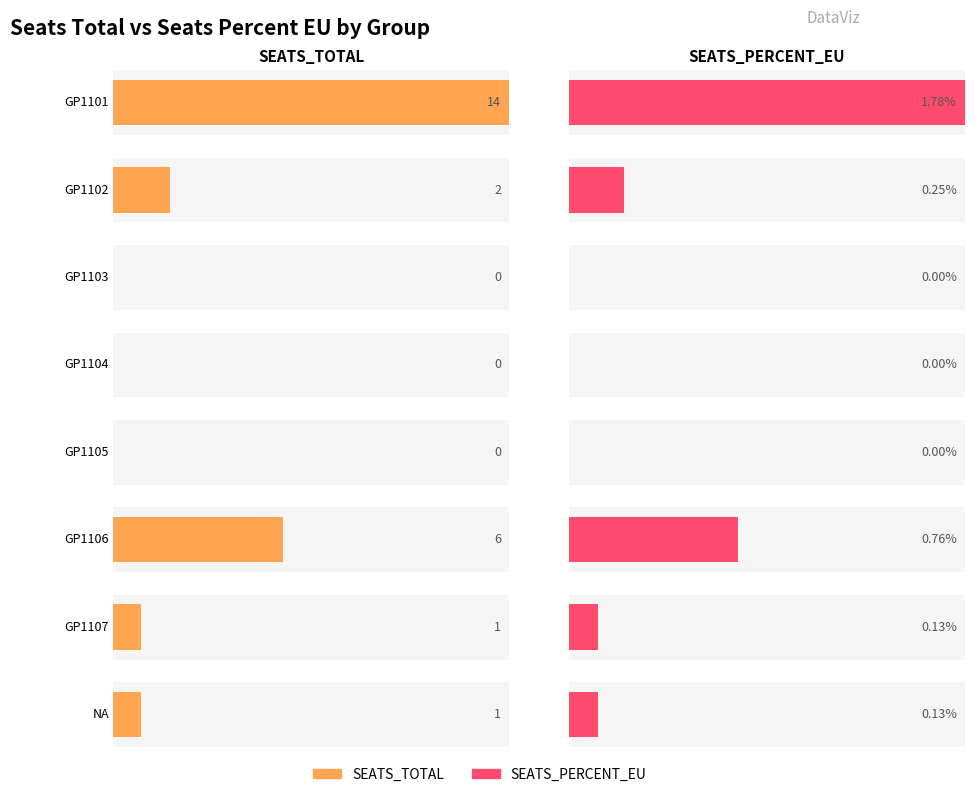

Reading left to right, list all the values displayed in this chart.

SEATS_TOTAL: 14.0	2.0	0.0	0.0	0.0	6.0	1.0	1.0
SEATS_PERCENT_EU: 1.8	0.2	0.0	0.0	0.0	0.8	0.1	0.1